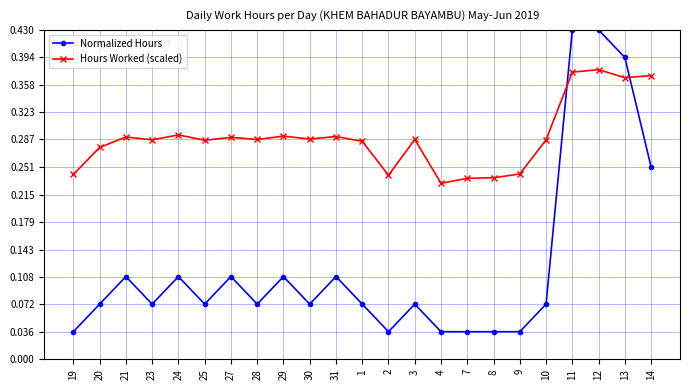

True or false: Normalized Hours has a value of 0.0 at 20.

False